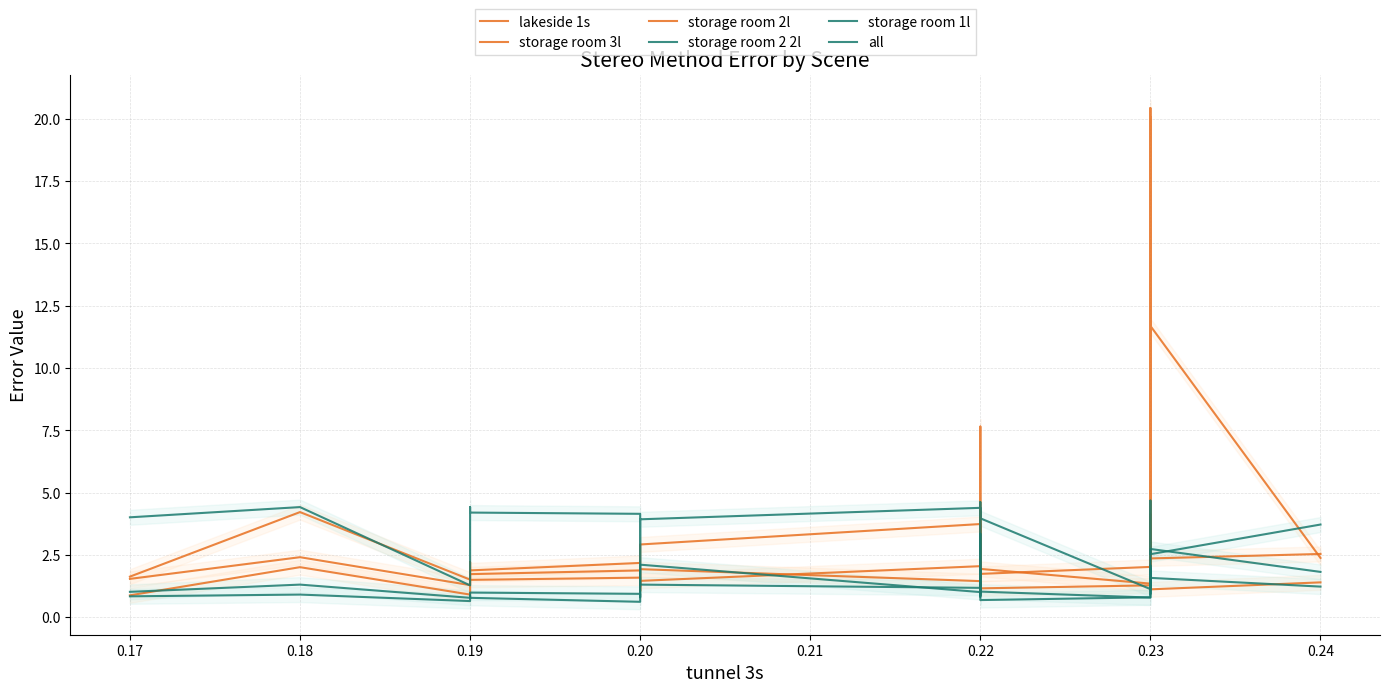

What is the difference between the maximum and minimum values in the all series?

1.3